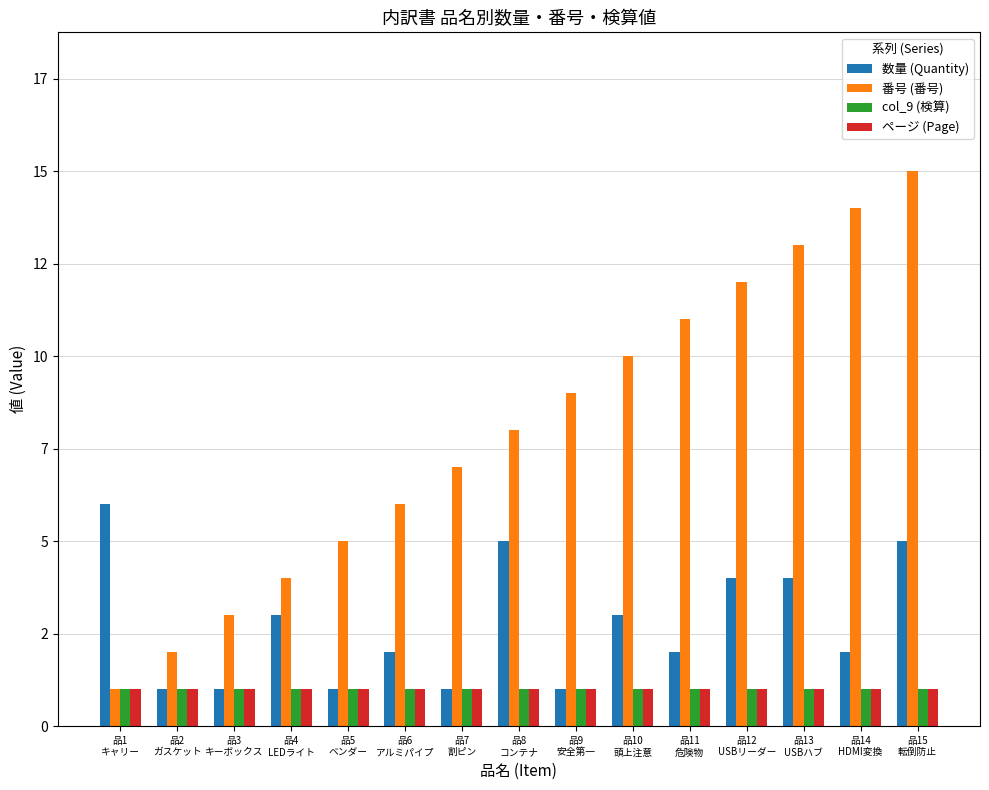

Does the chart contain stacked bars?

No